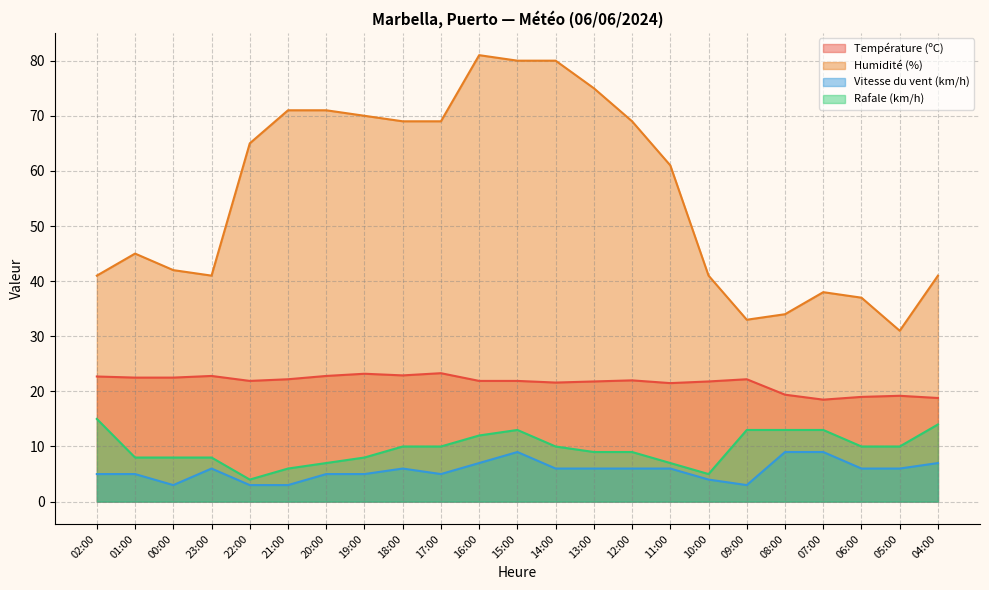

Is the value of Humidité (%) at 05:00 greater than the value of Vitesse du vent (km/h) at 19:00?

Yes